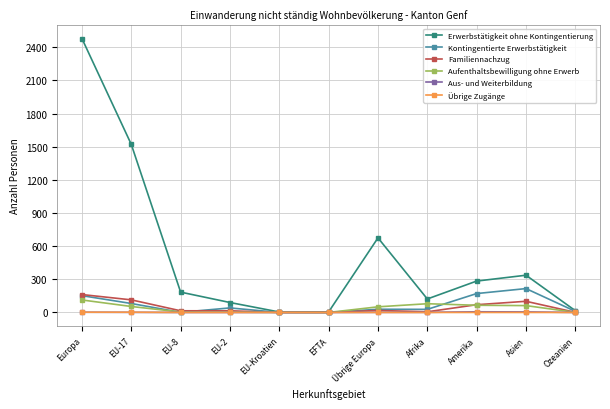

Does the chart display data point markers on the line(s)?

Yes